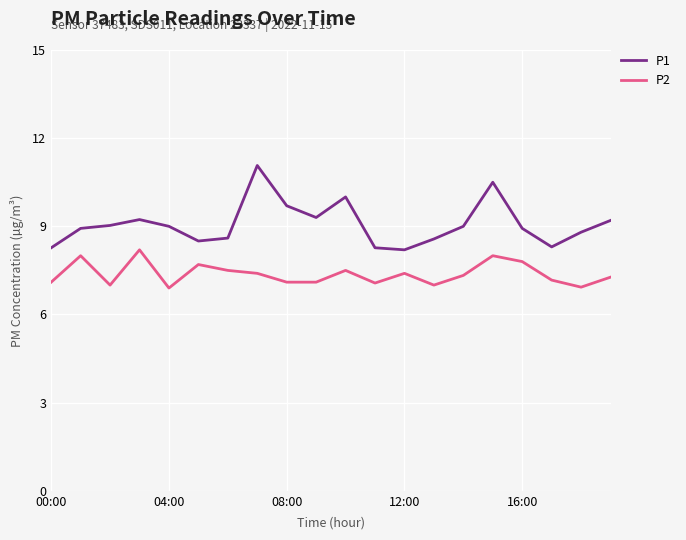

Which series has the largest range (max minus min)?

P1